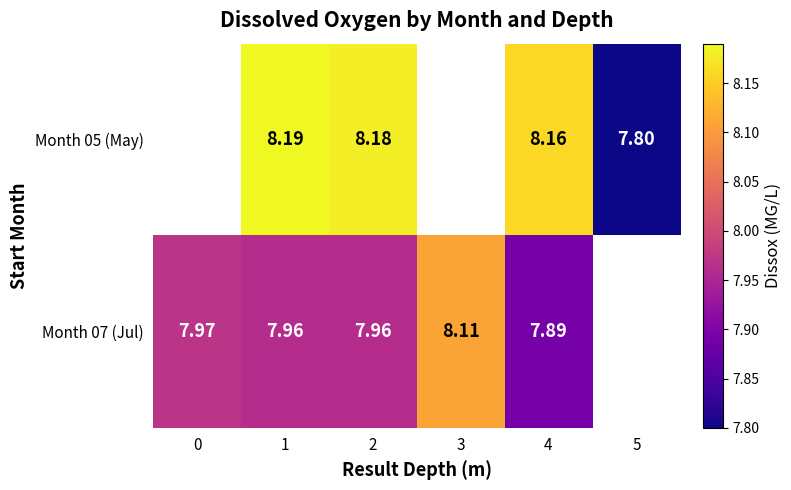

At 5, list the series in order from smallest to largest.

Month 05 (May), Month 07 (Jul)